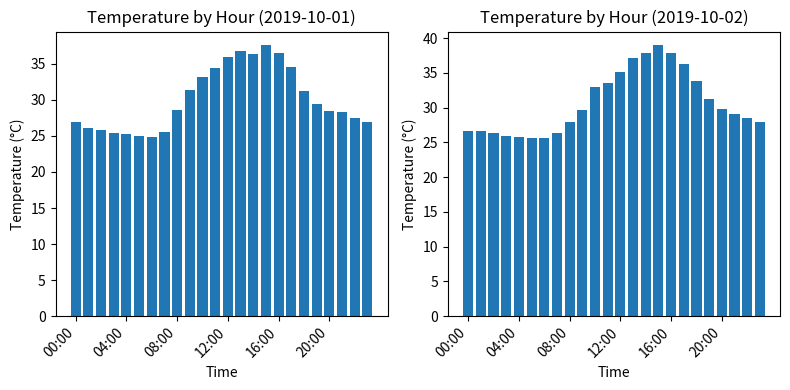

What is the total value across all series at 20:00?

58.2